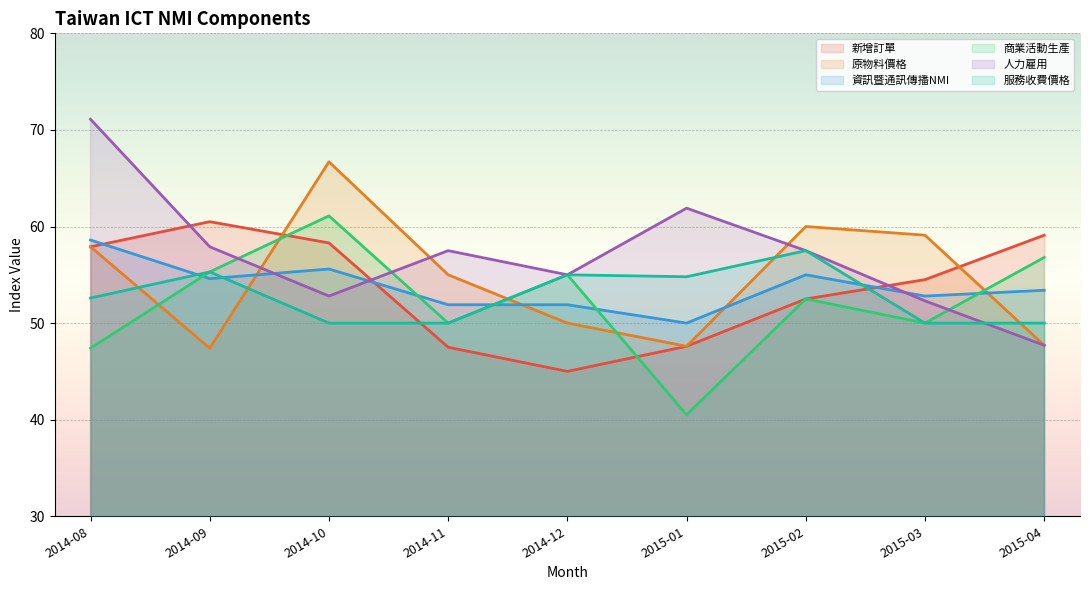

What is the average value of the 資訊暨通訊傳播NMI series?

53.8